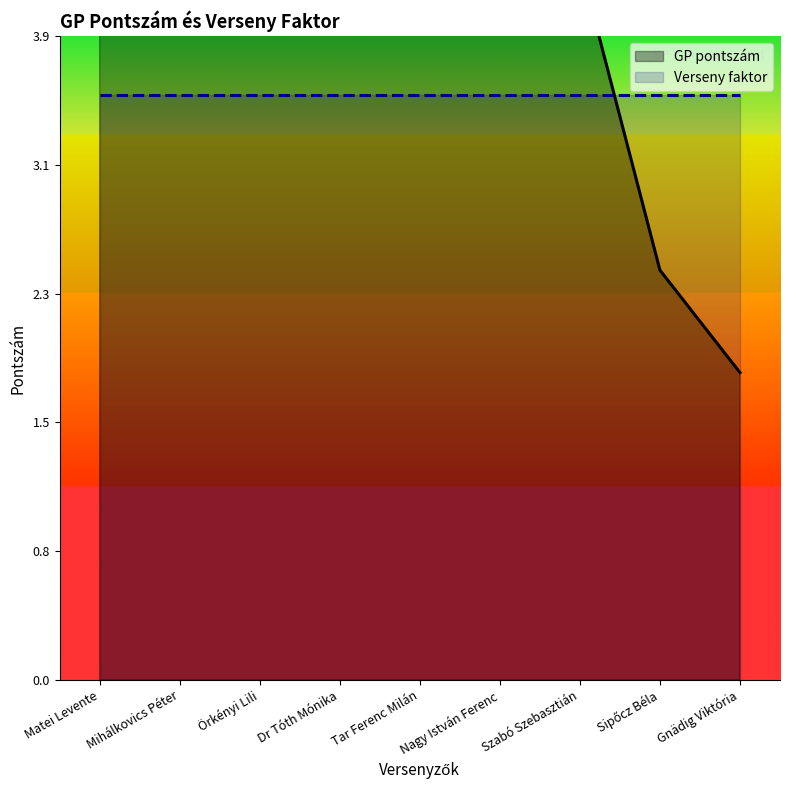

How many interior local valleys (lower than both neighbors) does the data have?

1